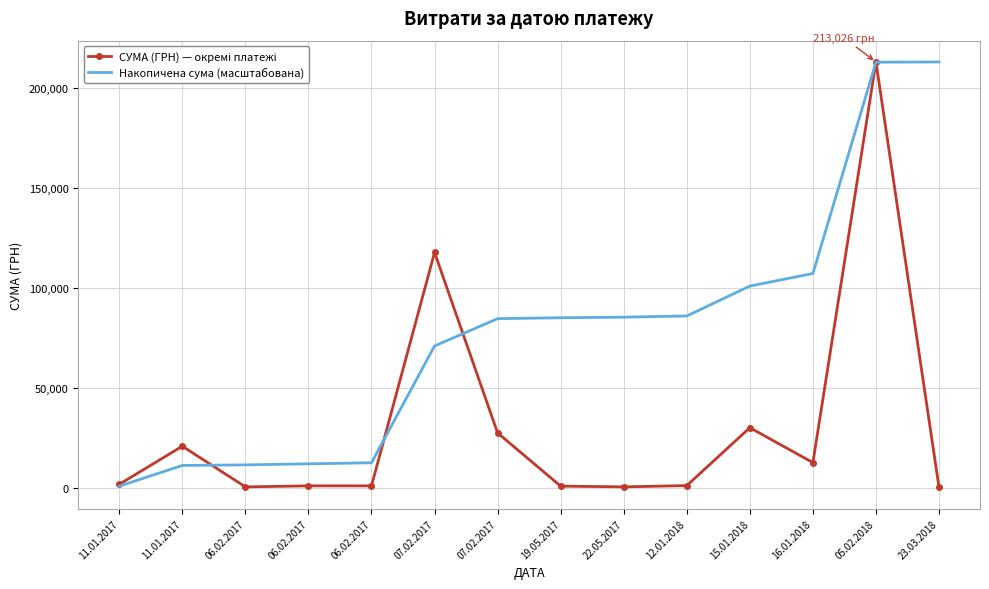

Between 06.02.2017 and 22.05.2017, which series saw the biggest shift?

Накопичена сума (масштабована)